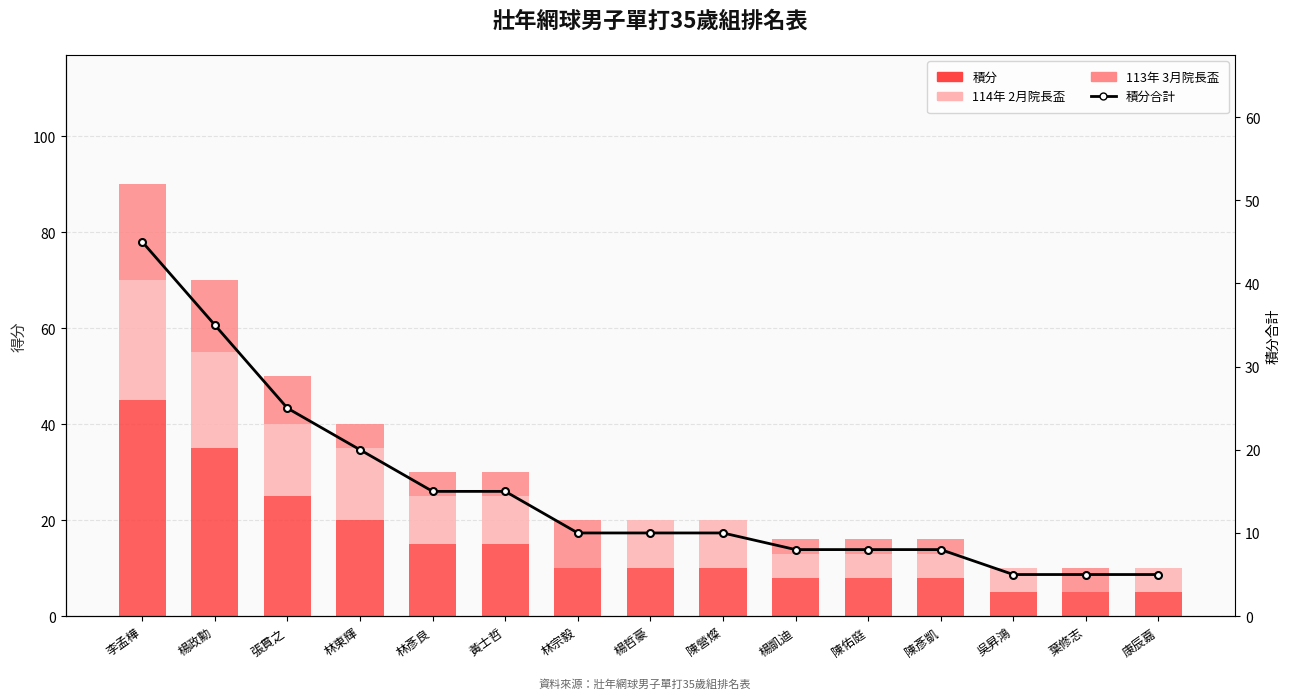

What is the difference between the 積分 values at 楊政勳 and 陳彥凱?

27